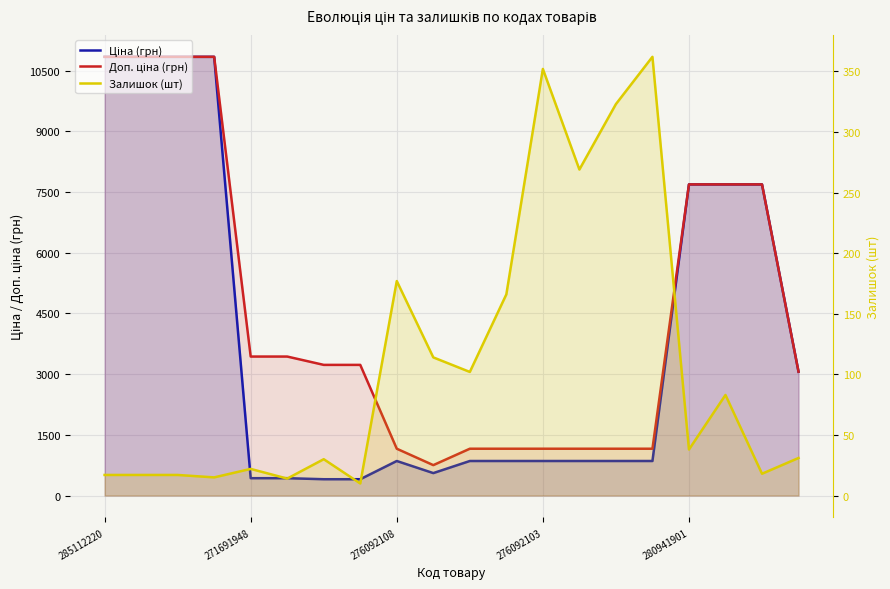

True or false: Залишок (шт) and Ціна (грн) intersect in this chart.

False